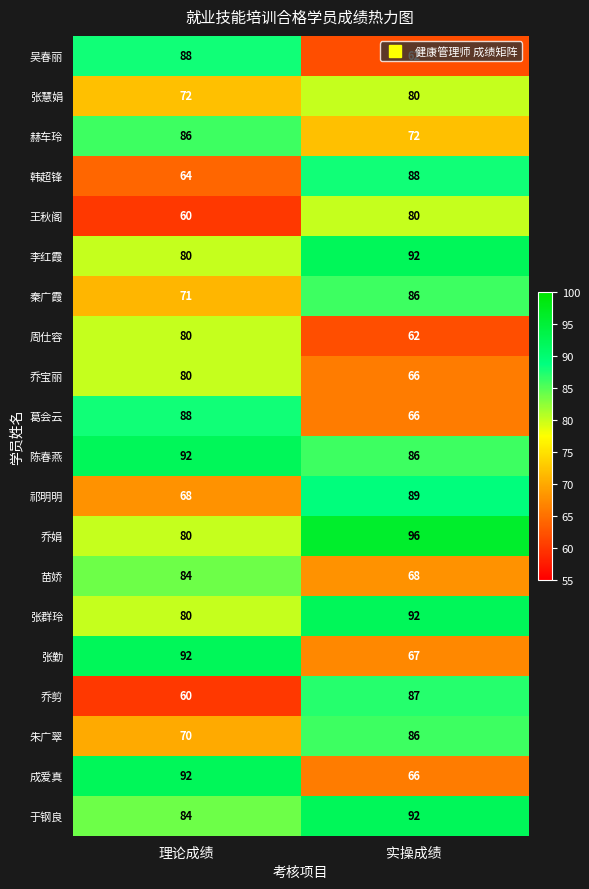

List the labels in order of 祁明明 value, smallest first.

理论成绩, 实操成绩